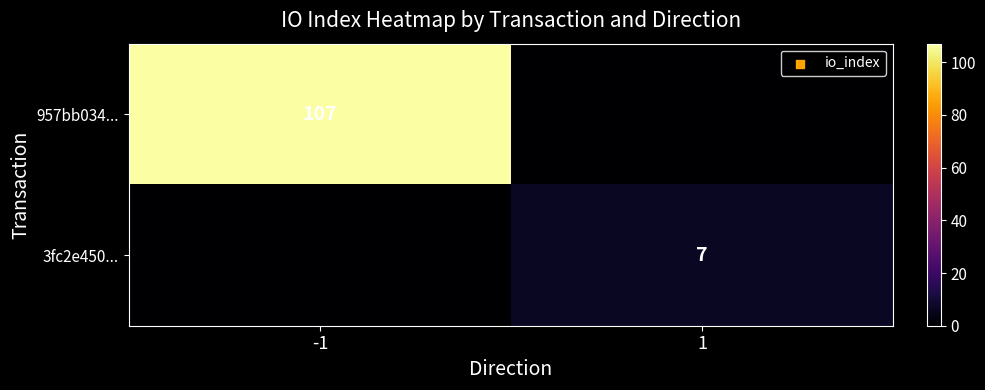

True or false: 957bb034... has a value of 107 at -1.

True